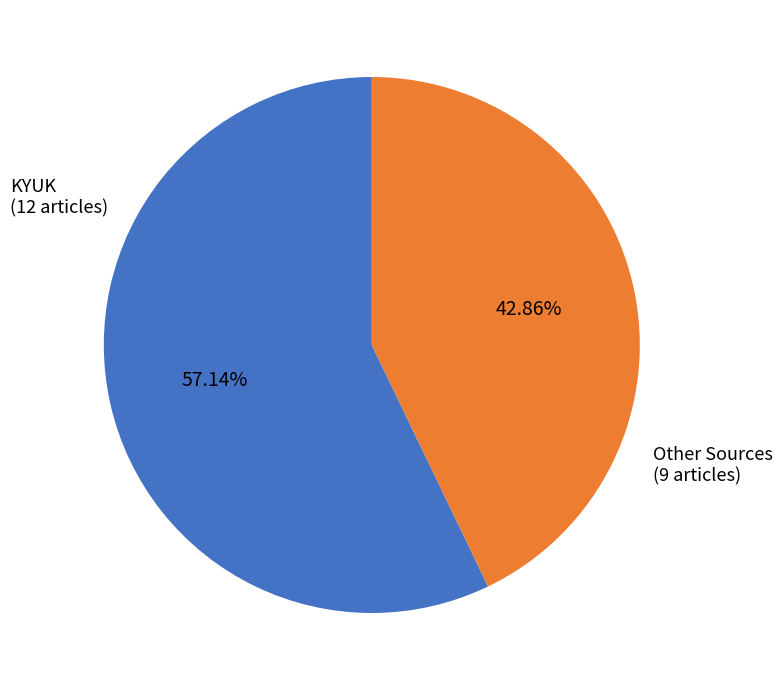

Is there any slice that represents more than half of the pie?

Yes